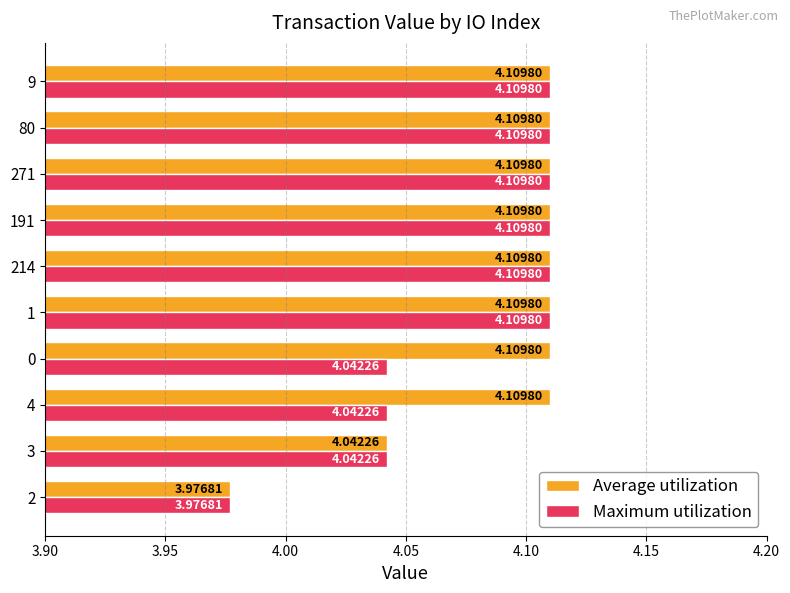

List the series in order of their overall mean, highest first.

Average utilization, Maximum utilization